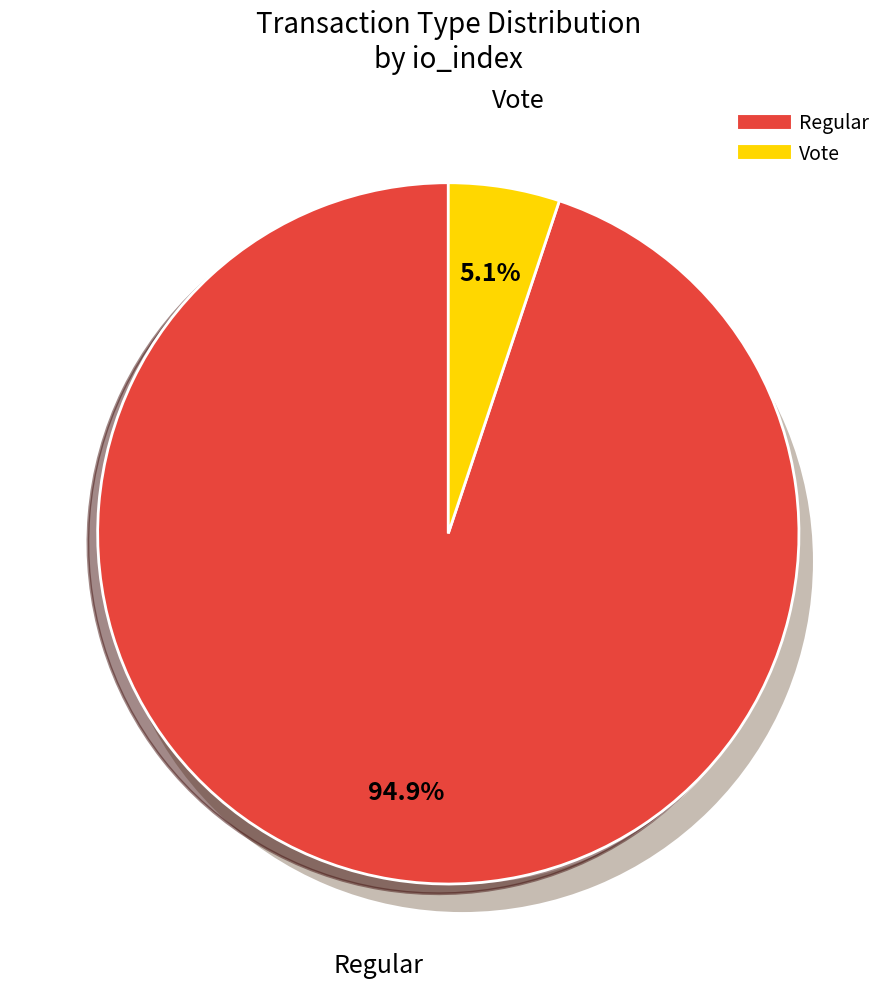

Does any single category account for the majority?

Yes